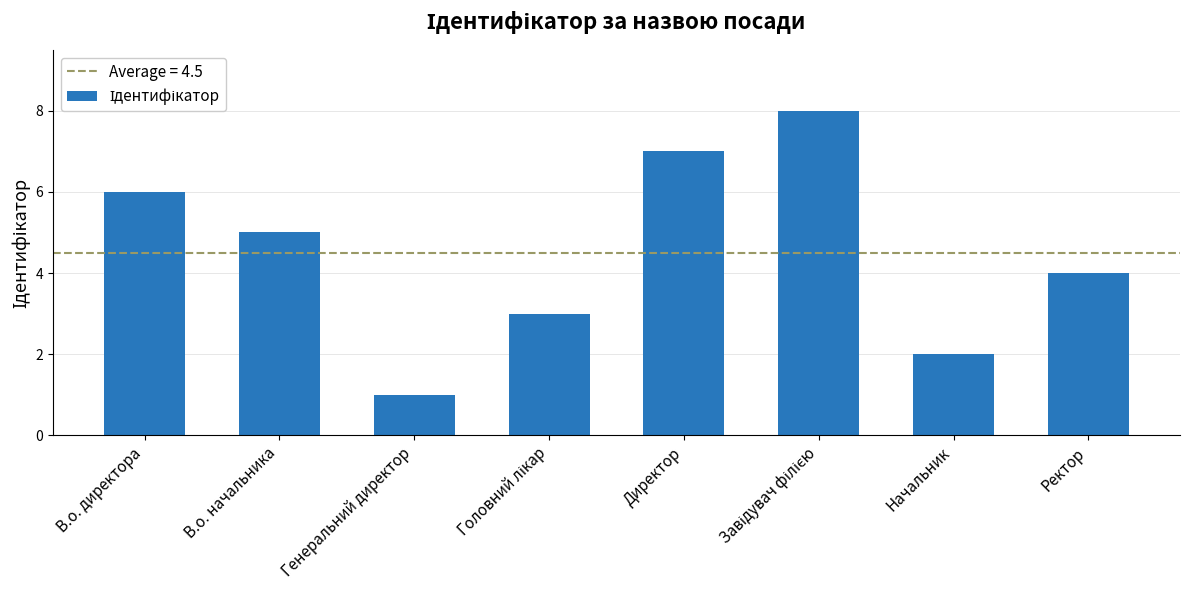

Reading right to left, transcribe all the data shown in this chart.

4	2	8	7	3	1	5	6